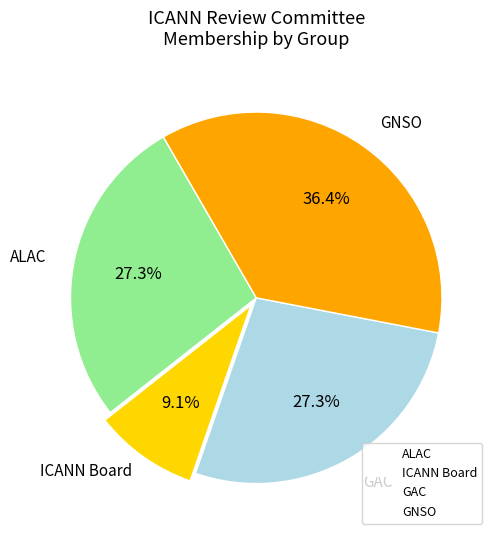

Count the number of slices in the pie.

4